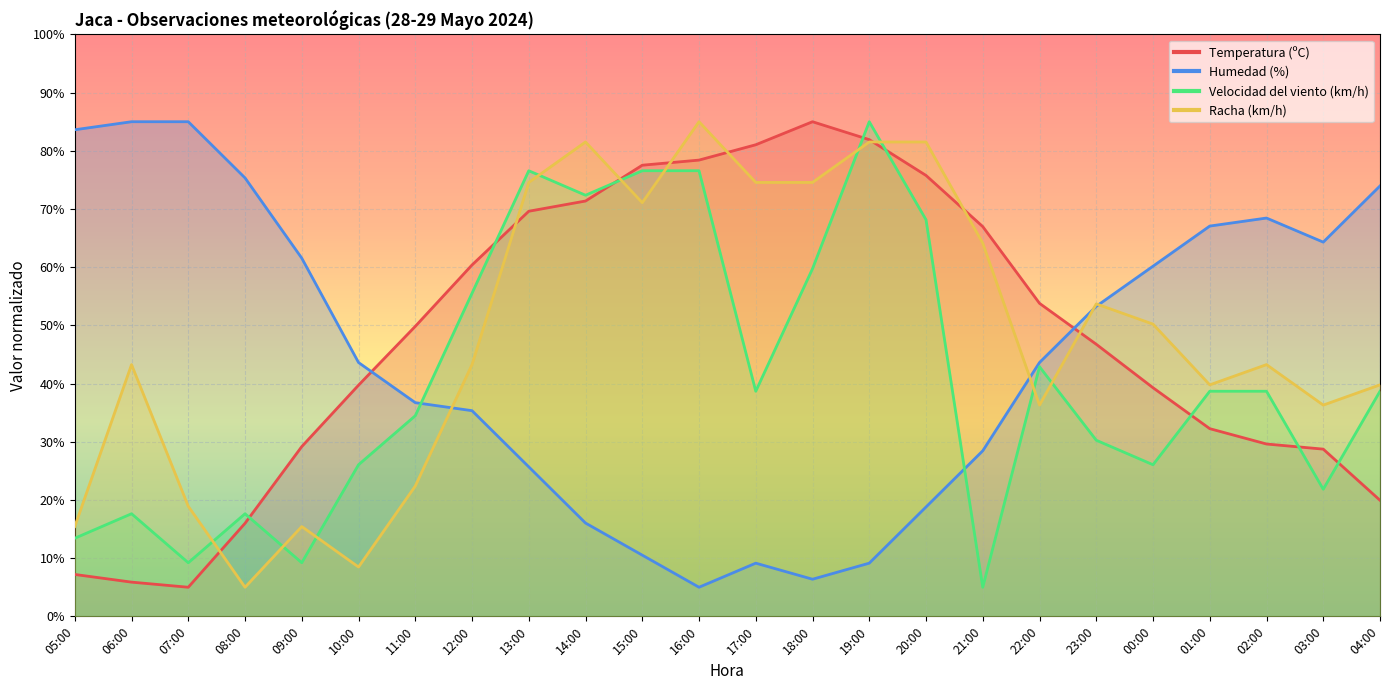

Rank the series by their maximum value, from lowest to highest.

Temperatura (ºC), Humedad (%), Velocidad del viento (km/h), Racha (km/h)